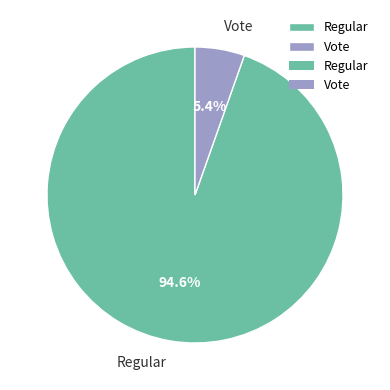

Do Regular and Vote together represent more than half of the pie?

Yes